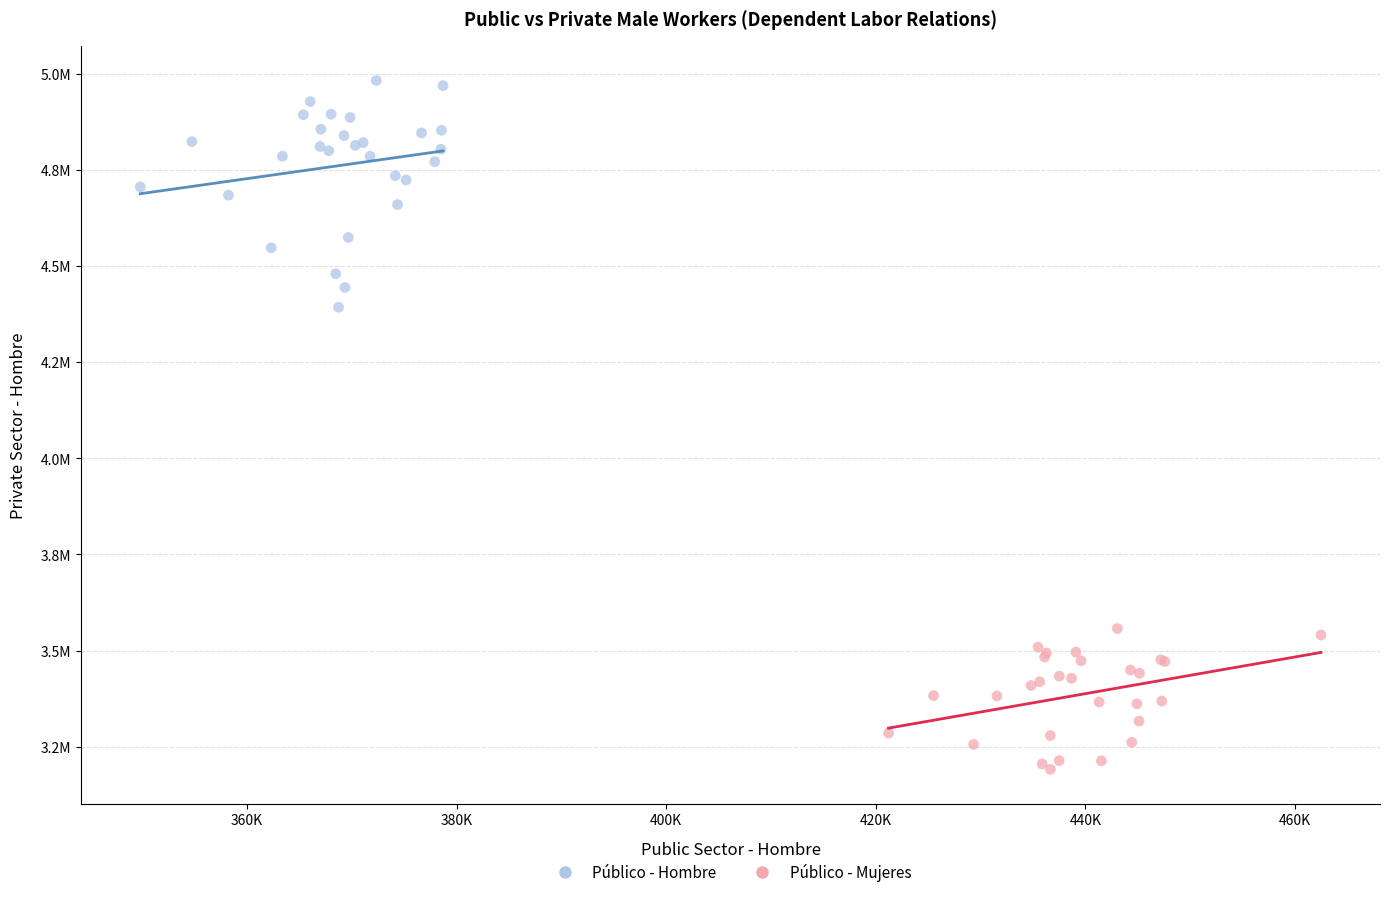

Which series contains the lowest Y value?

Público - Mujeres